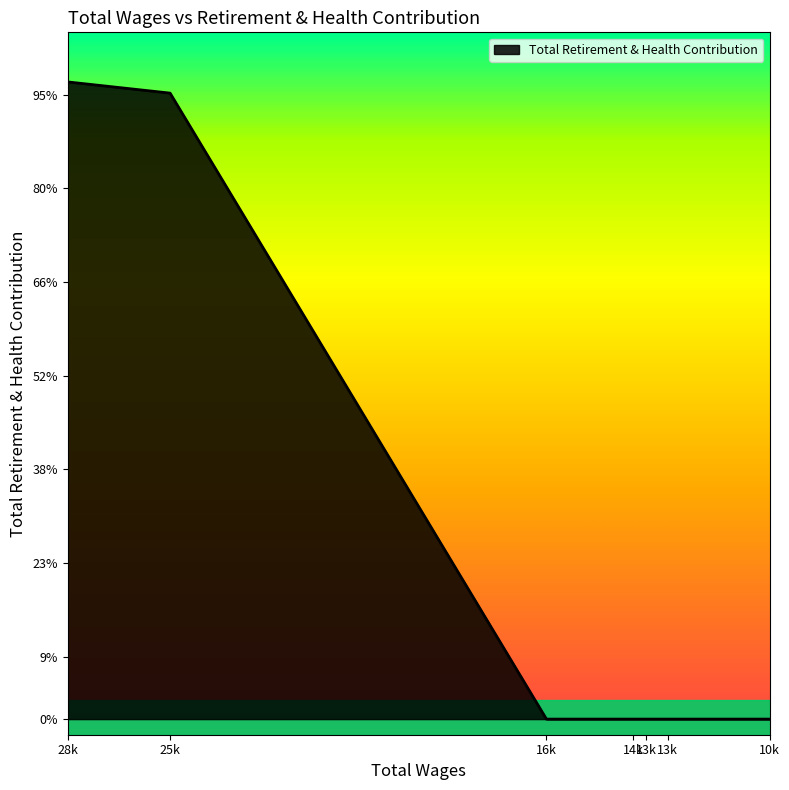

Does the chart display data point markers on the line(s)?

No